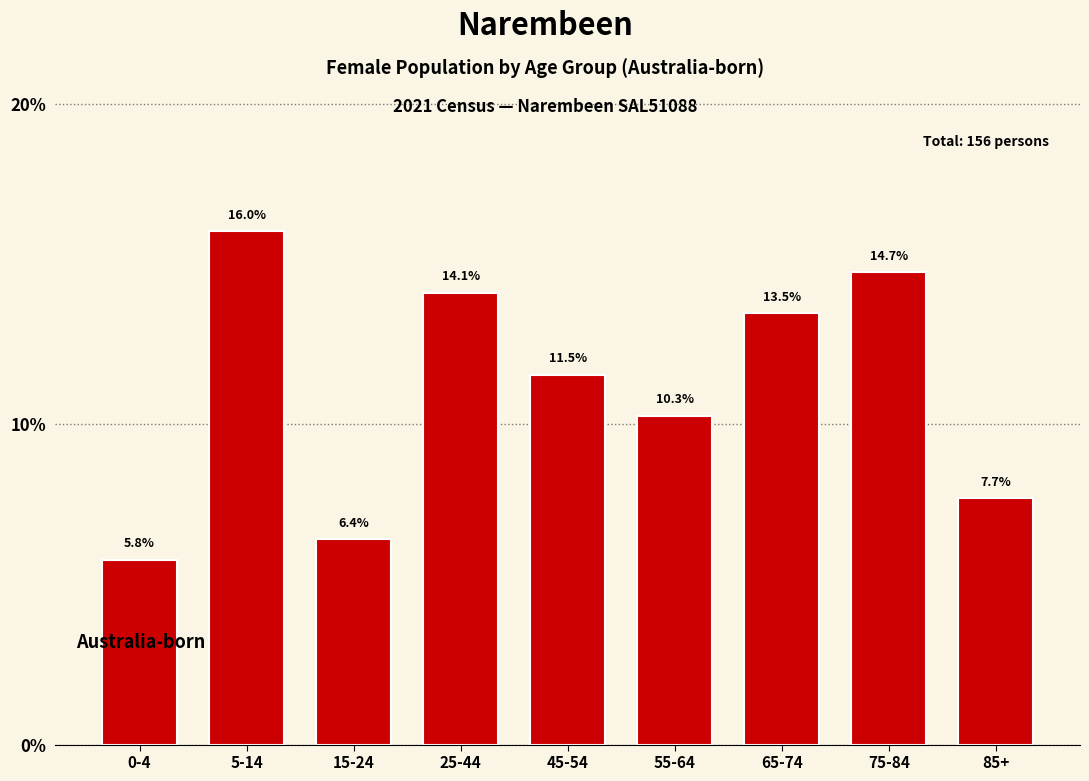

Reading left to right, transcribe all the data shown in this chart.

5.8	16.0	6.4	14.1	11.5	10.3	13.5	14.7	7.7